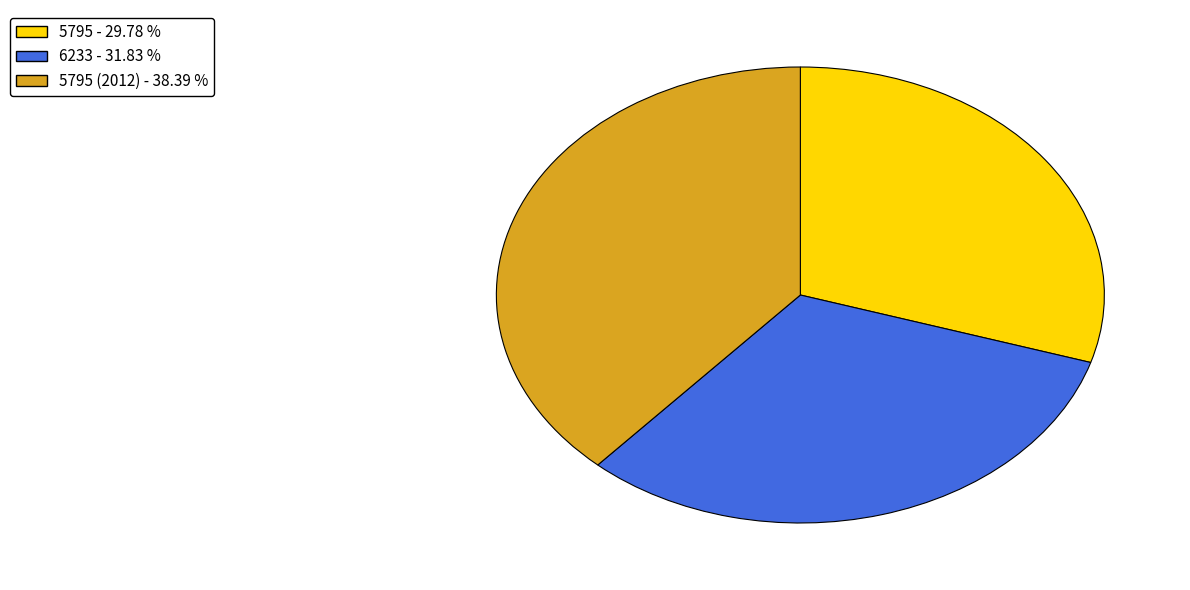

Does any single category account for the majority?

No